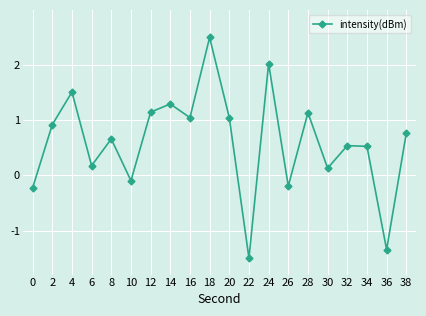

Which has a higher value, 6 or 4?

4